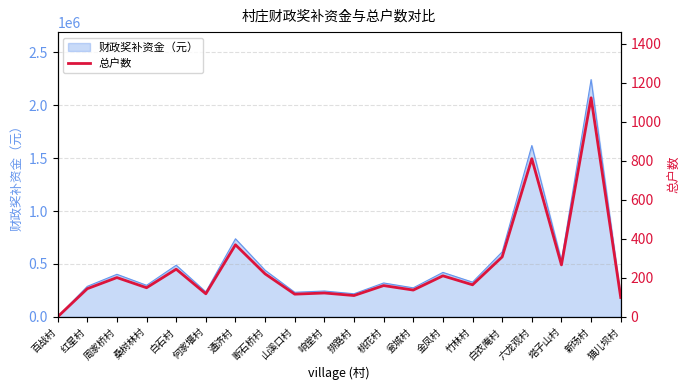

True or false: the data shows 193 at 响堂村.

False